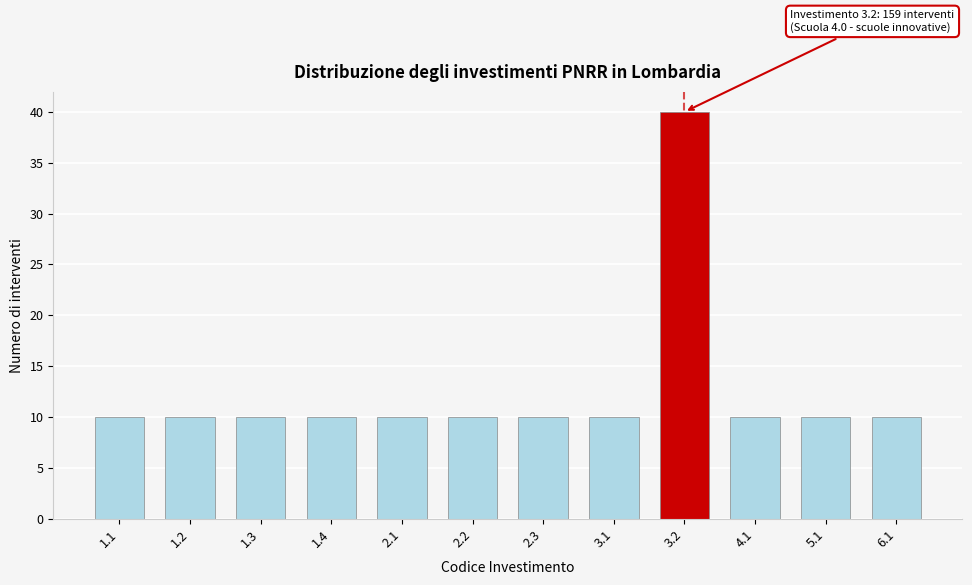

Reading left to right, what are all the values shown in this chart?

10	10	10	10	10	10	10	10	40	10	10	10